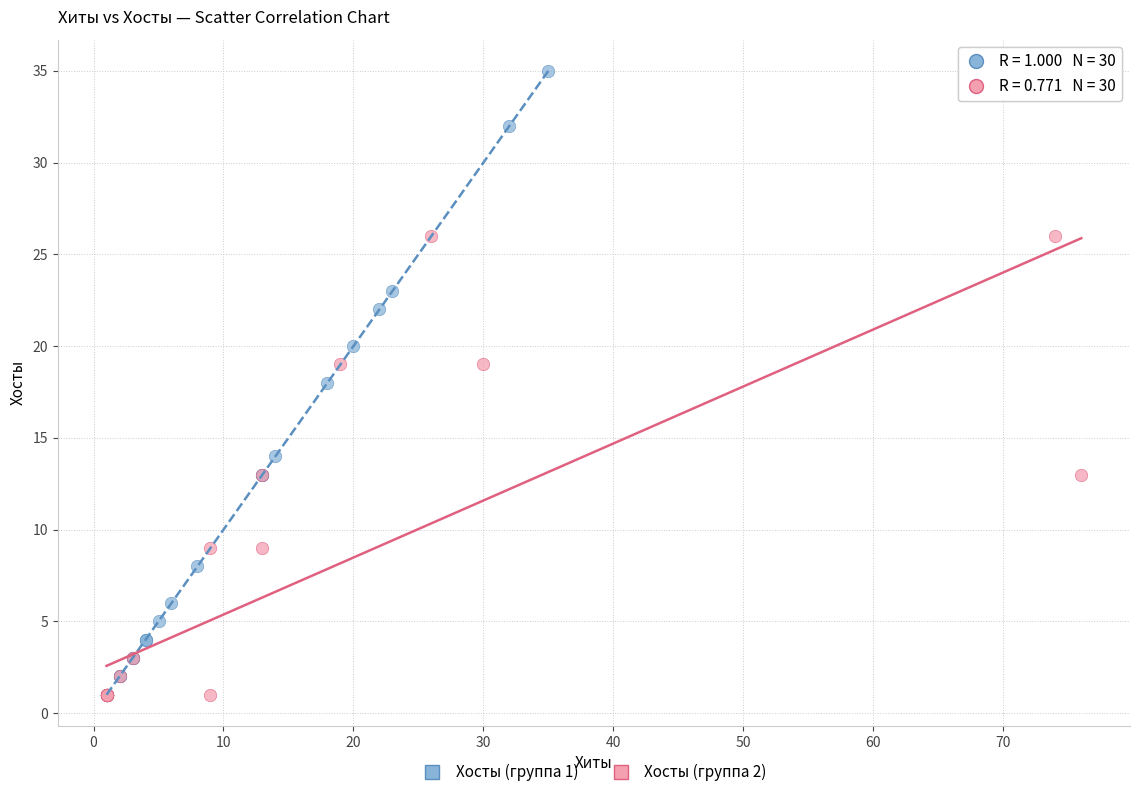

Which series has the widest spread of Y values?

Хосты (группа 1)